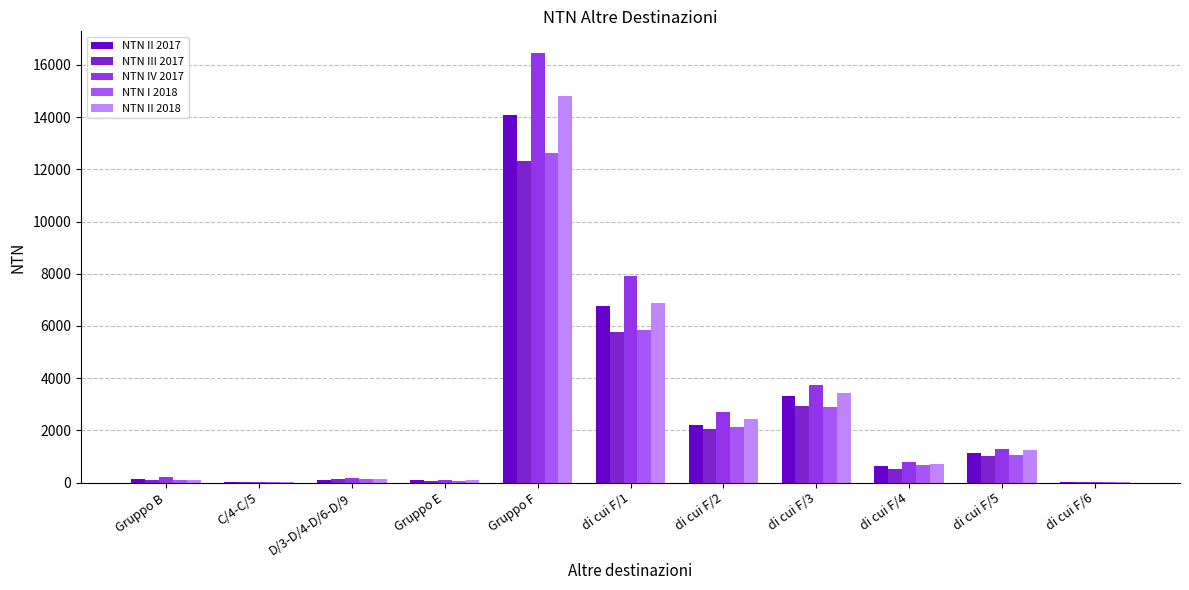

Reading right to left, list all the values displayed in this chart.

NTN II 2017: di cui F/6=33.4	di cui F/5=1117.8	di cui F/4=620.8	di cui F/3=3332.8	di cui F/2=2219.8	di cui F/1=6748.1	Gruppo F=14072.7	Gruppo E=95.8	D/3-D/4-D/6-D/9=112.2	C/4-C/5=34.7	Gruppo B=148.9
NTN III 2017: di cui F/6=21.9	di cui F/5=1001.1	di cui F/4=527.4	di cui F/3=2947.3	di cui F/2=2045.0	di cui F/1=5779.6	Gruppo F=12326.4	Gruppo E=62.3	D/3-D/4-D/6-D/9=134.0	C/4-C/5=26.7	Gruppo B=111.2
NTN IV 2017: di cui F/6=28.2	di cui F/5=1270.9	di cui F/4=770.5	di cui F/3=3721.5	di cui F/2=2712.5	di cui F/1=7930.0	Gruppo F=16462.6	Gruppo E=106.0	D/3-D/4-D/6-D/9=157.3	C/4-C/5=38.2	Gruppo B=199.2
NTN I 2018: di cui F/6=8.0	di cui F/5=1049.7	di cui F/4=667.8	di cui F/3=2899.9	di cui F/2=2141.7	di cui F/1=5852.1	Gruppo F=12644.2	Gruppo E=51.3	D/3-D/4-D/6-D/9=123.3	C/4-C/5=17.4	Gruppo B=102.5
NTN II 2018: di cui F/6=15.7	di cui F/5=1247.8	di cui F/4=716.0	di cui F/3=3443.1	di cui F/2=2441.0	di cui F/1=6897.5	Gruppo F=14801.0	Gruppo E=81.9	D/3-D/4-D/6-D/9=129.8	C/4-C/5=26.8	Gruppo B=107.2